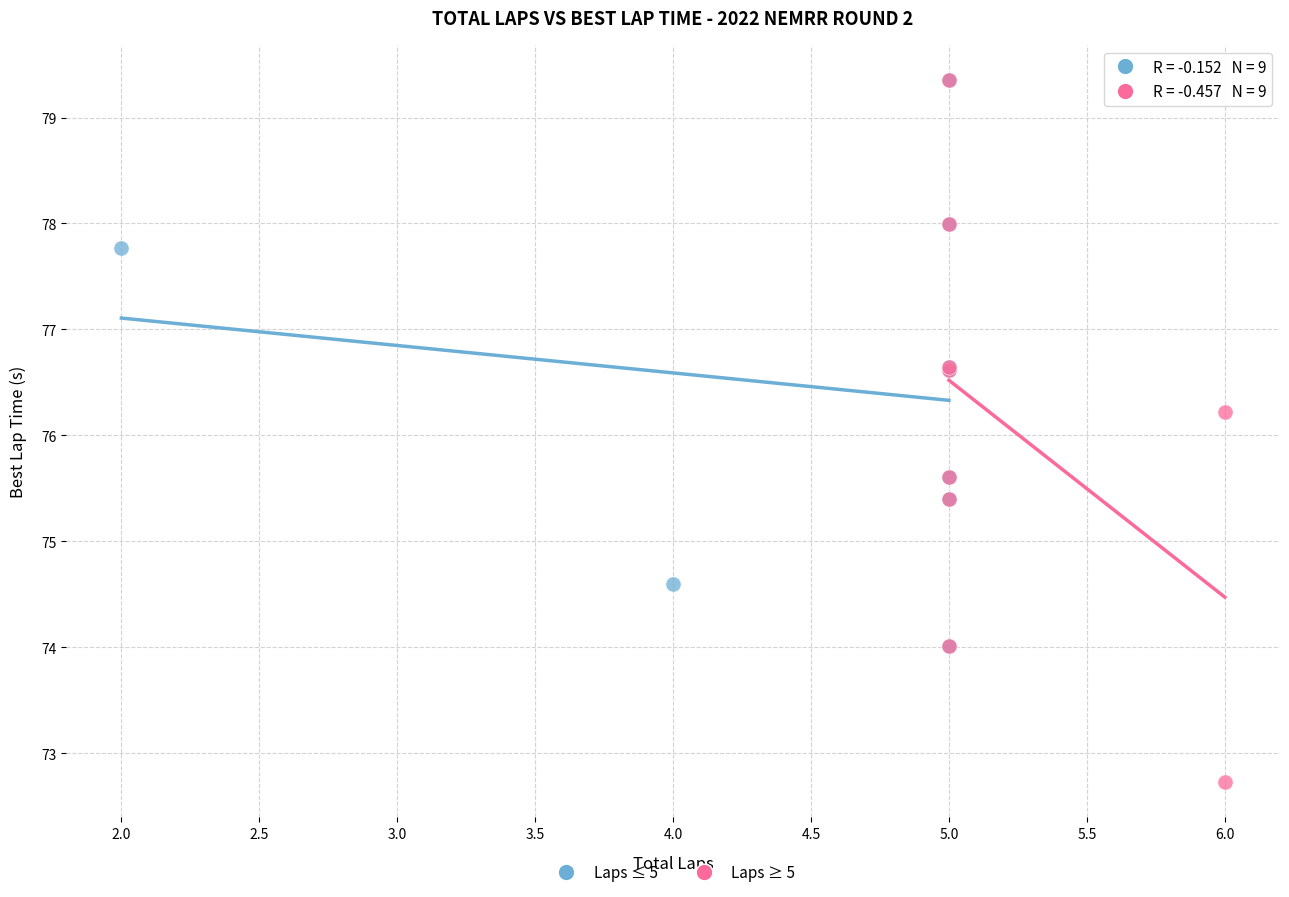

Which series reaches the minimum Y coordinate?

Laps ≥ 5